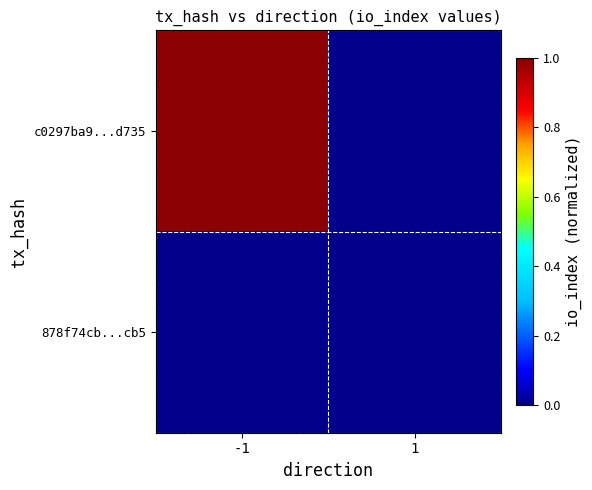

Between -1 and 1, which is larger?

-1